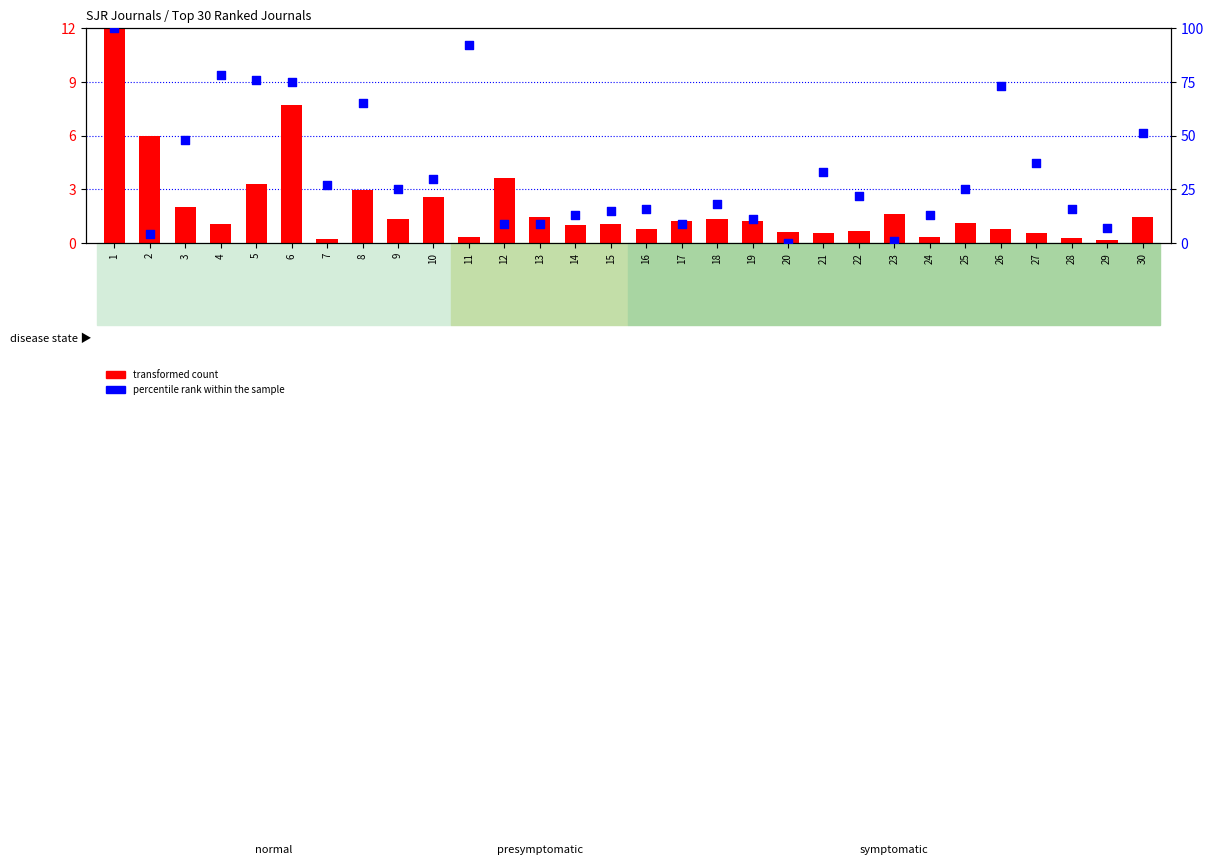

Which series reaches the maximum Y coordinate?

percentile rank within the sample